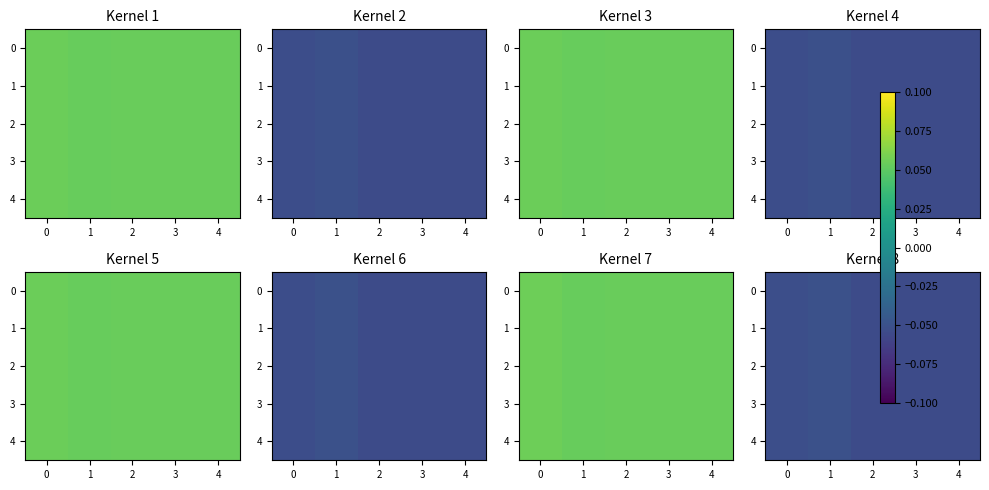

The 2 series shows -0.1 at 1. True or false?

False